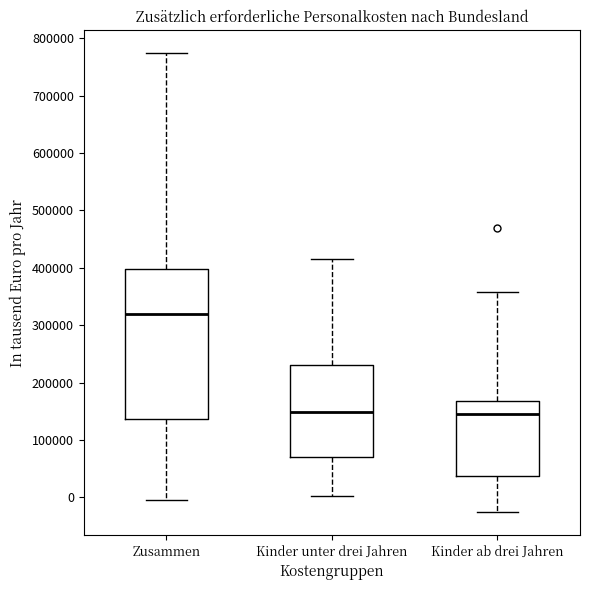

Reading left to right, transcribe this box plot: for each box, give where its median line is, the range the box spans, and where its two whiskers end, as read against the y-axis. The values are not printed on the chart, so give them approximately, as read against the axis.

Zusammen: median 320000, box 140000 to 400000, whiskers 0 to 770000
Kinder unter drei Jahren: median 150000, box 70000 to 230000, whiskers 0 to 420000
Kinder ab drei Jahren: median 140000, box 40000 to 170000, whiskers -30000 to 360000